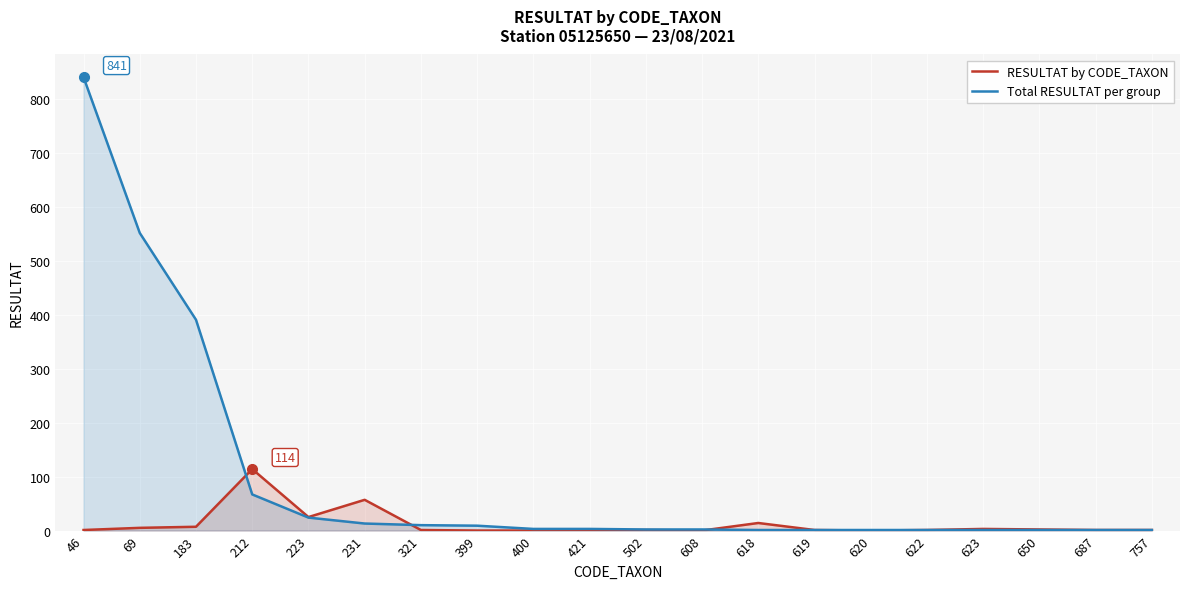

Reading left to right, extract all data points from this chart.

RESULTAT by CODE_TAXON: 1	5	7	114	25	57	1	0	0	0	1	0	14	1	0	1	3	2	1	1
Total RESULTAT per group: 841	552	391	67	24	13	10	9	3	3	2	2	1	1	1	1	1	1	1	1